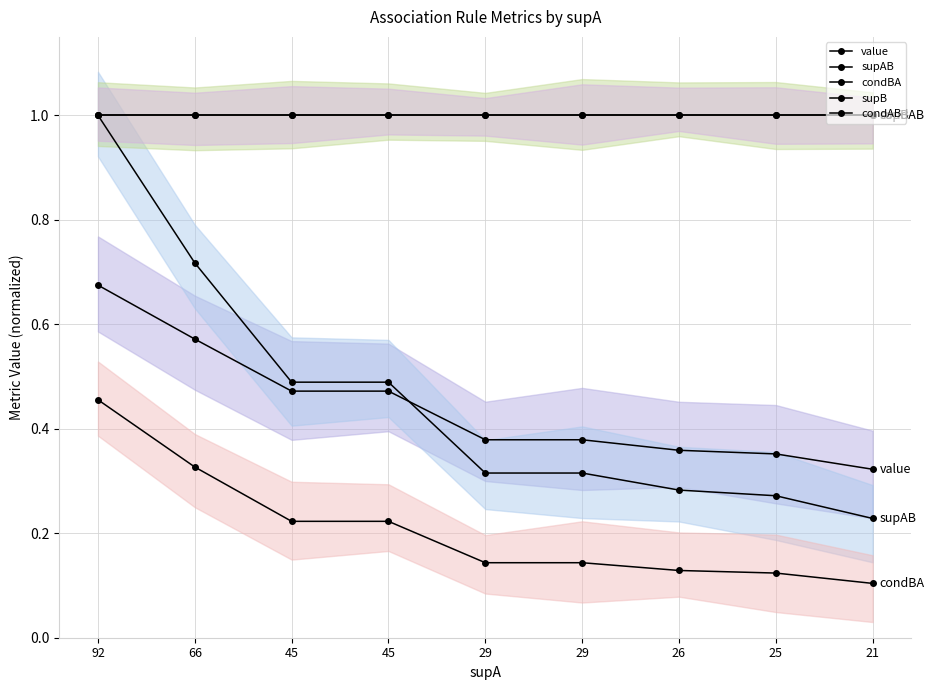

Which series changed the most between 66 and 29?

supAB